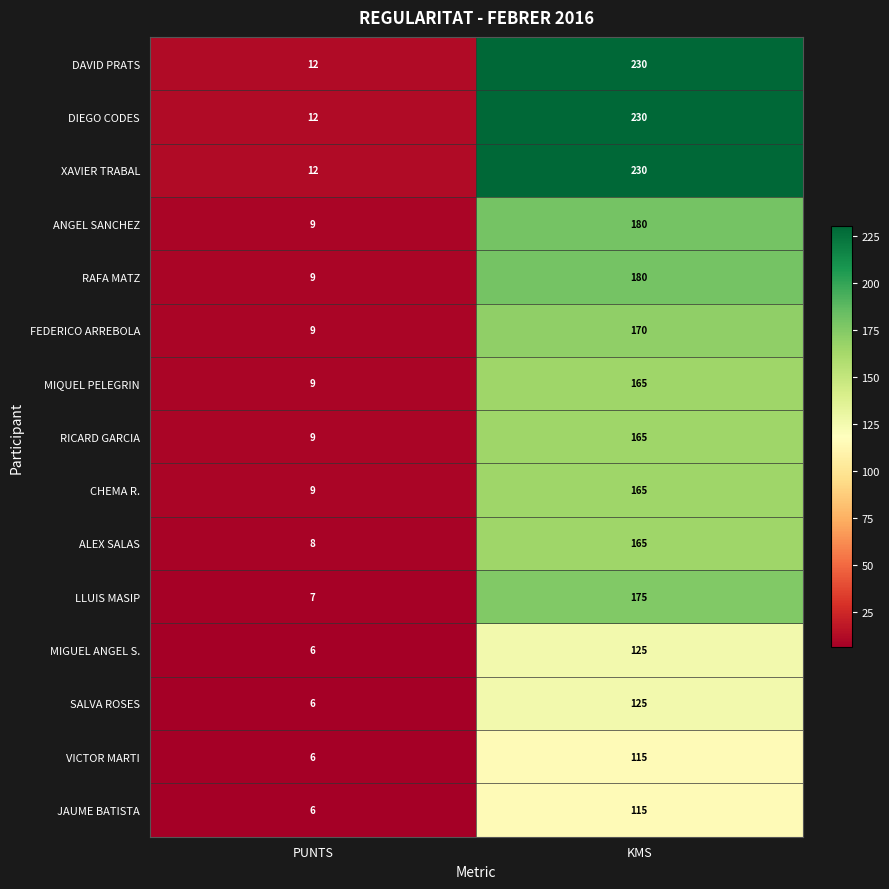

What is the difference between the MIQUEL PELEGRIN values at KMS and PUNTS?

156